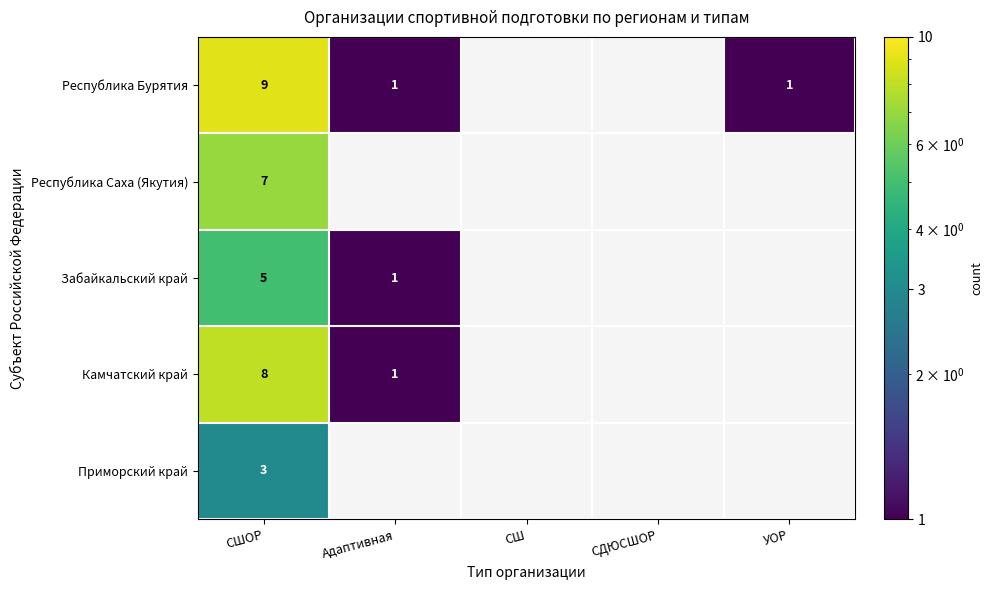

Rank the series at СШОР from highest to lowest value.

Республика Бурятия, Камчатский край, Республика Саха (Якутия), Забайкальский край, Приморский край